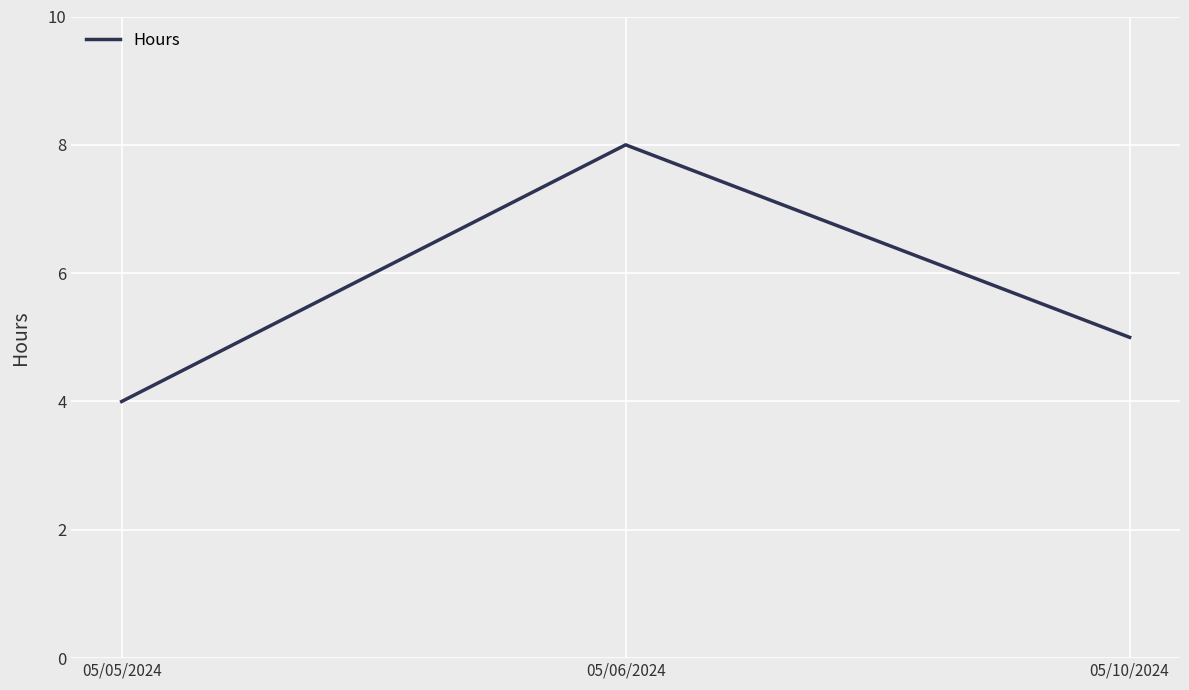

What position from the right is 05/10/2024?

1